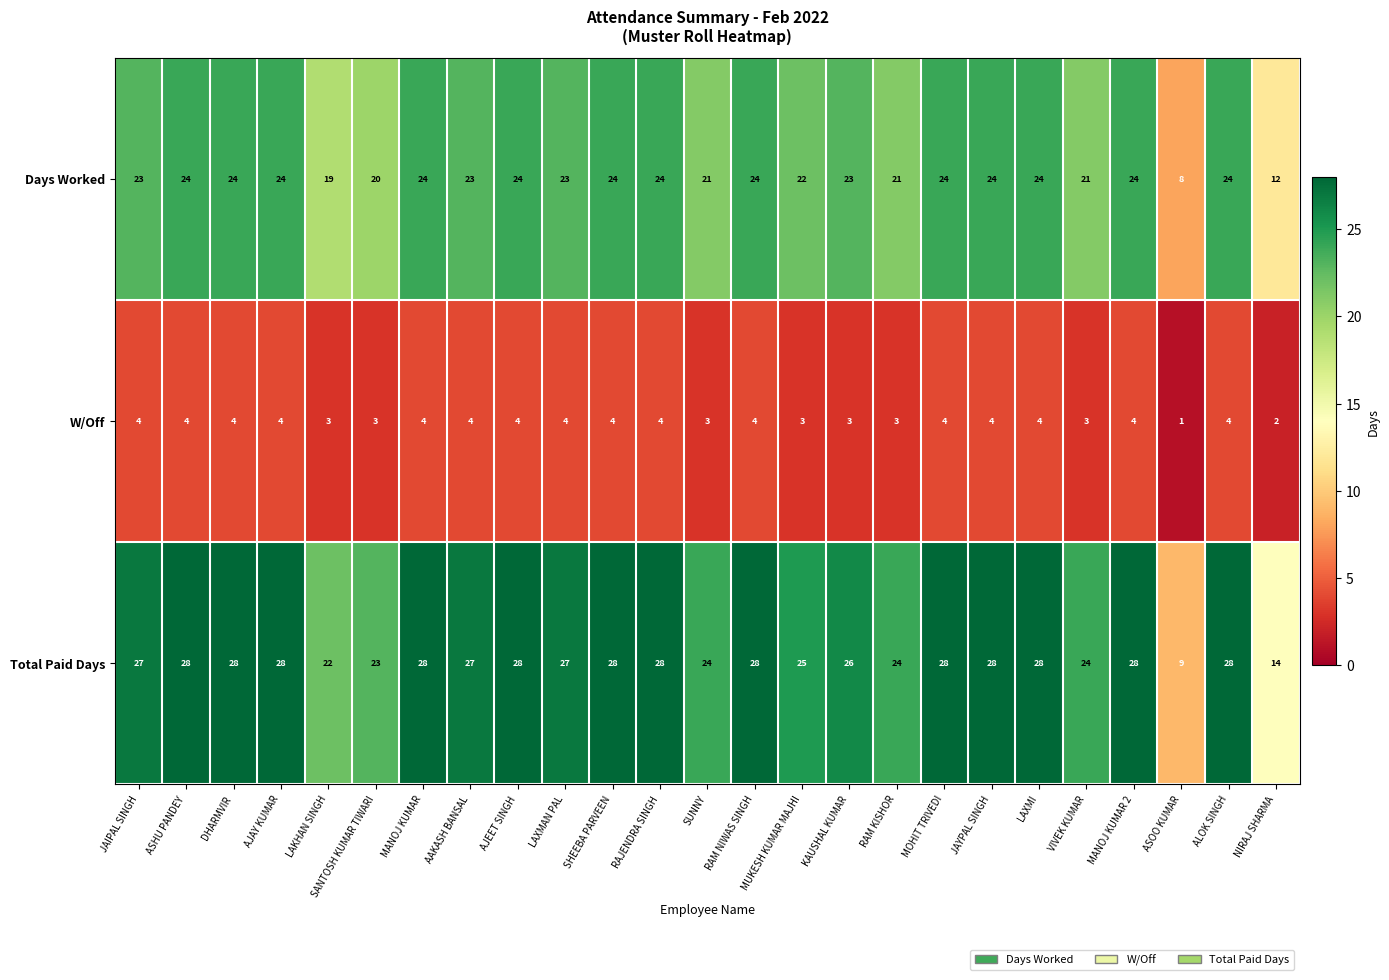

Count the W/Off values in the range 3 to 4.

23